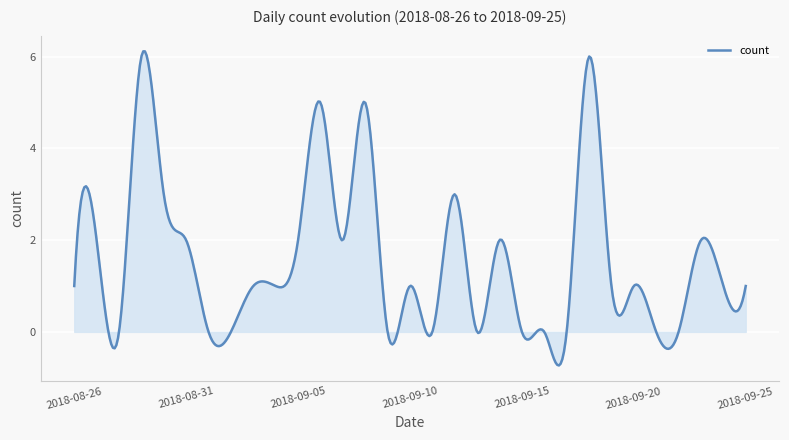

What is the average value?

1.6